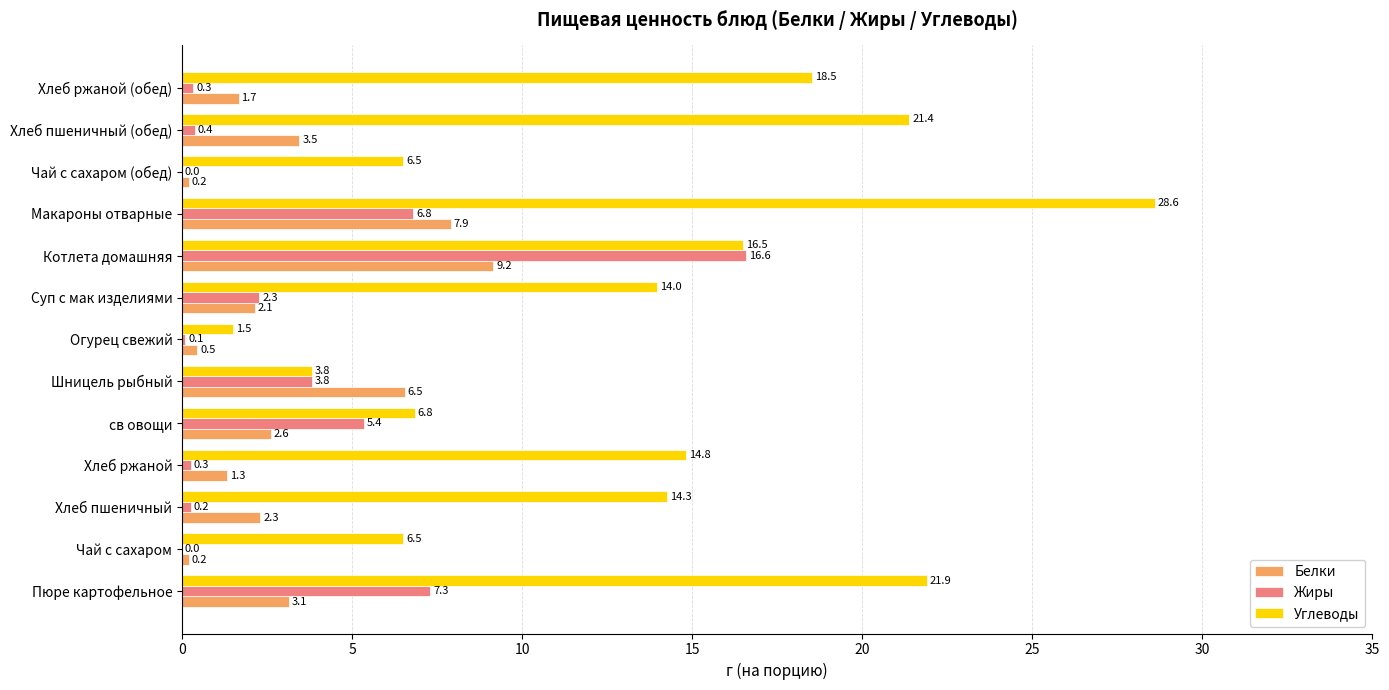

What is the sum of the Белки values at Чай с сахаром and Макароны отварные?

8.1